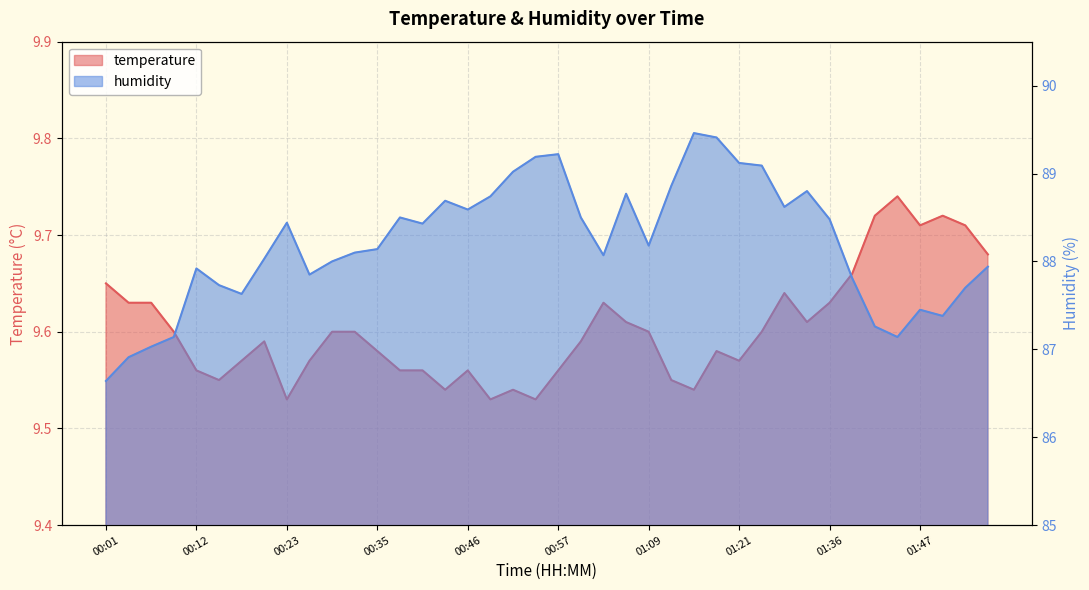

How many temperature values are between 9 and 10?

40